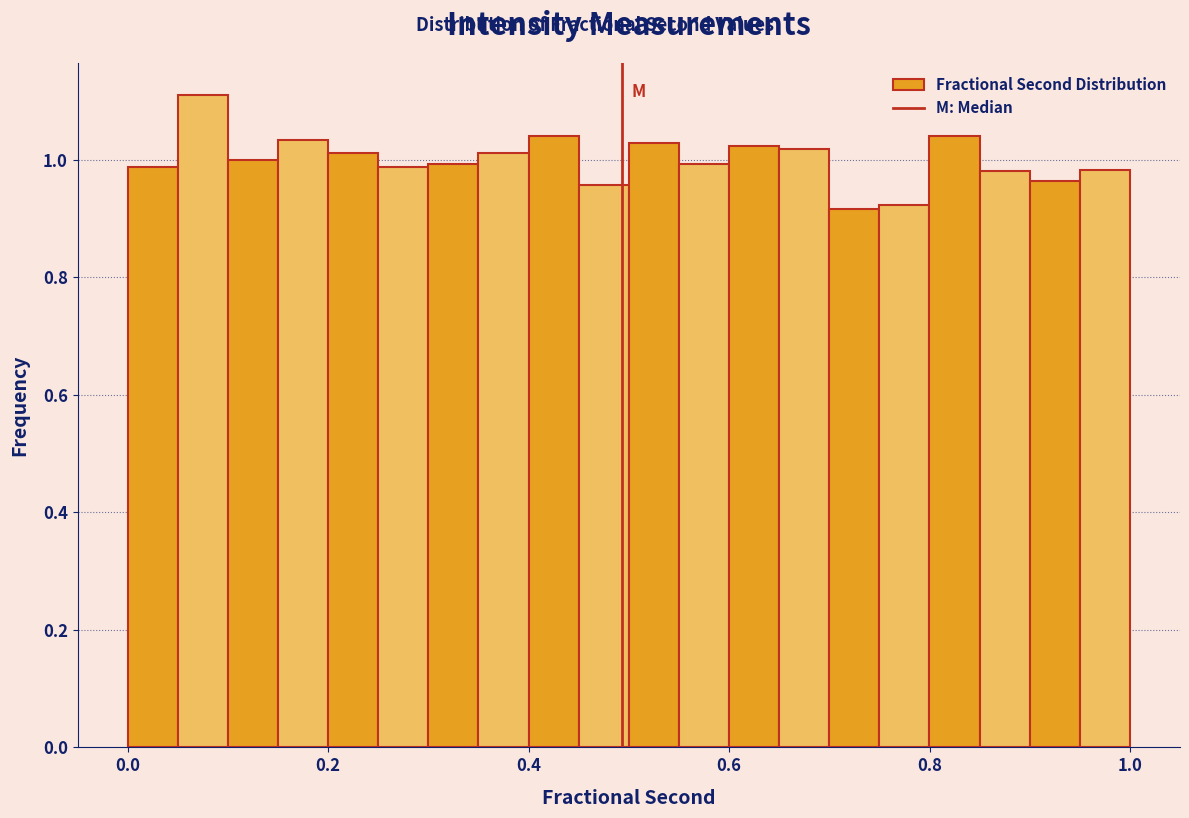

Read against the x-axis, roughly where is the centre of the tallest bar?

0.08